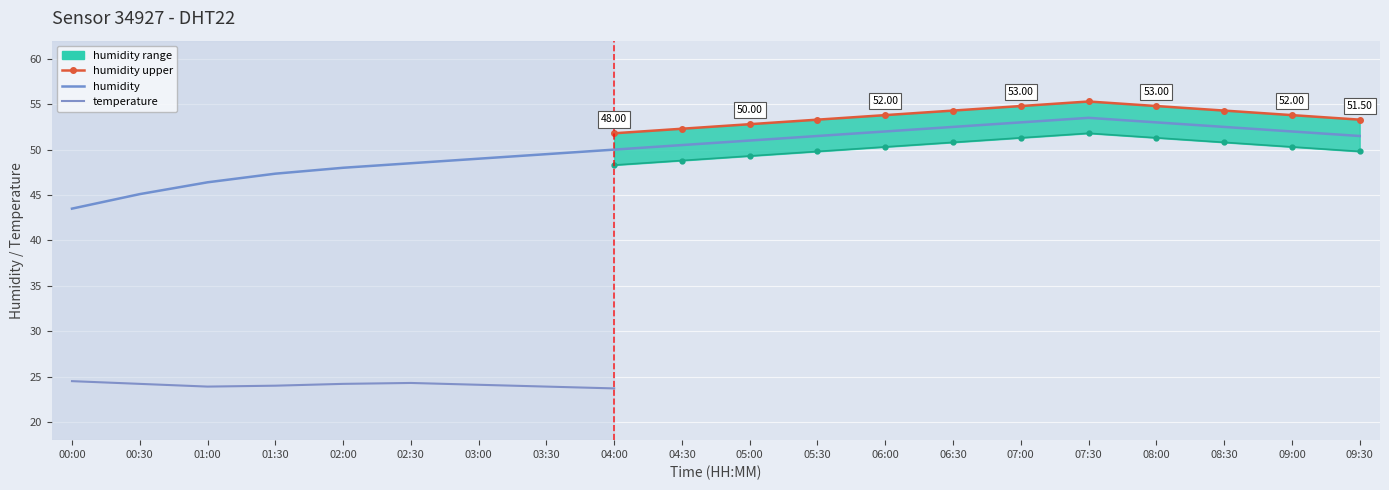

What is the label of the 14th point from the right?

03:00